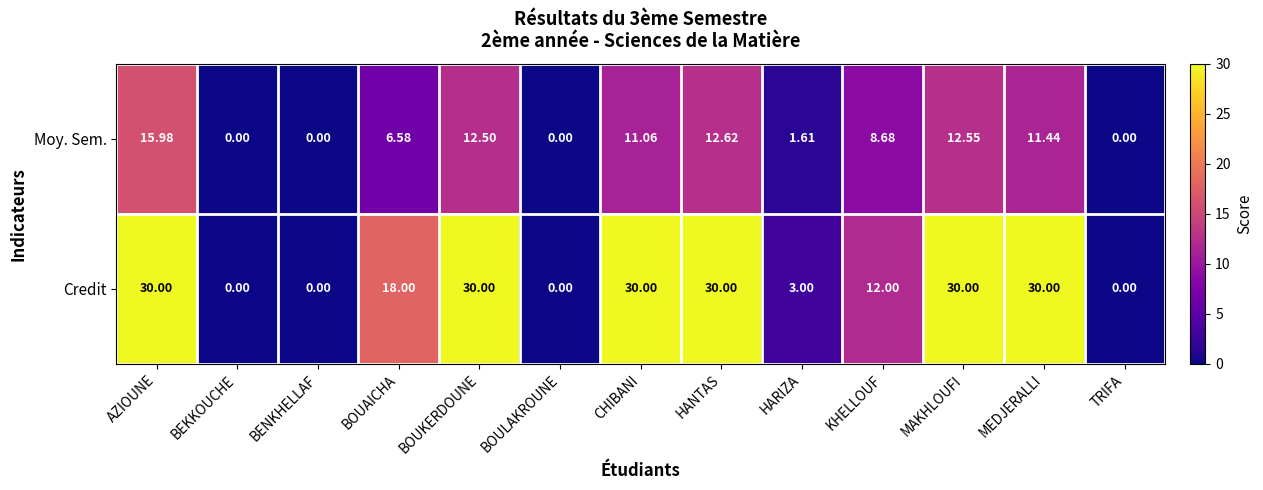

Rank the series by their average value, from highest to lowest.

Credit, Moy. Sem.